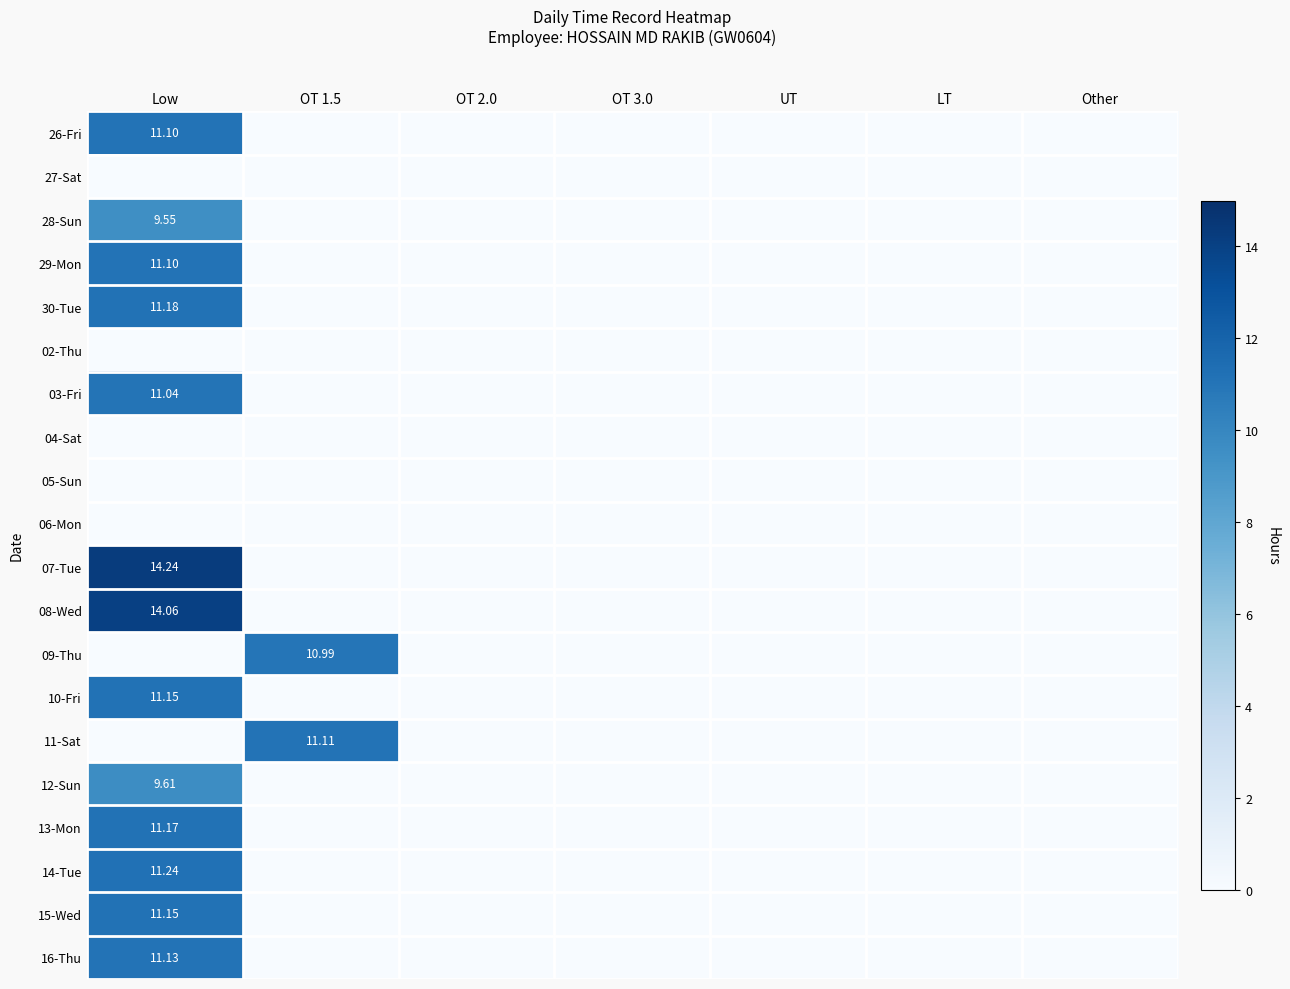

Where is 02-Thu nearest to the value 0?

Low